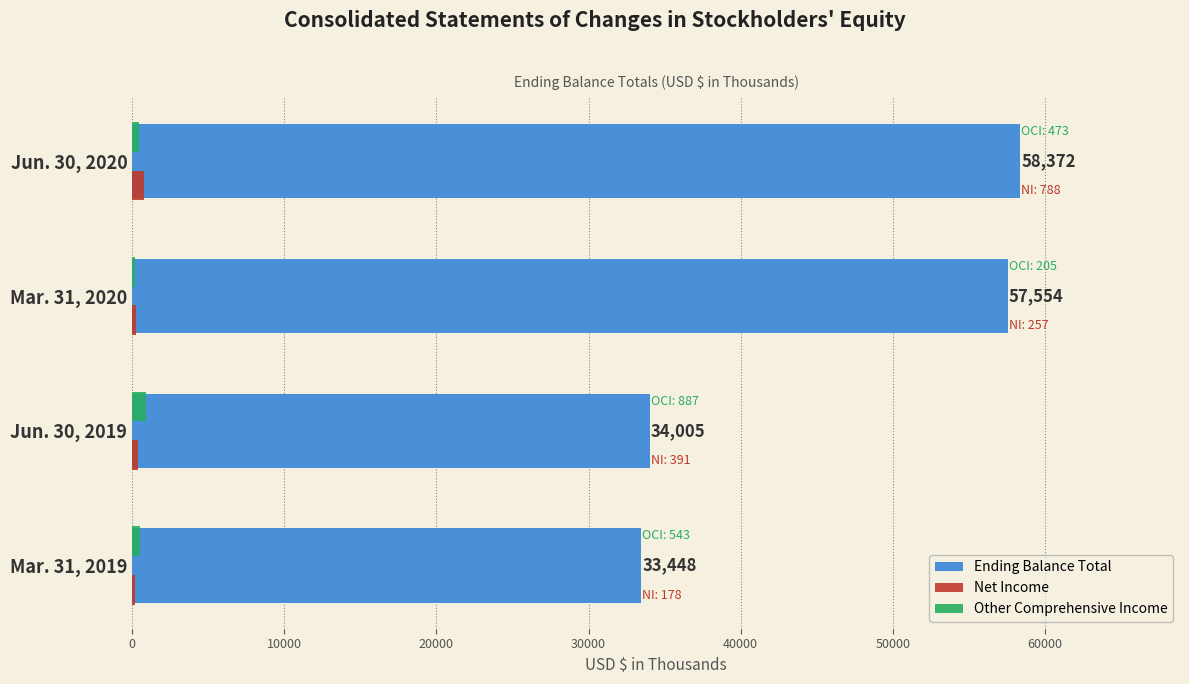

Between Jun. 30, 2019 and Jun. 30, 2020, which series saw the biggest shift?

Ending Balance Total